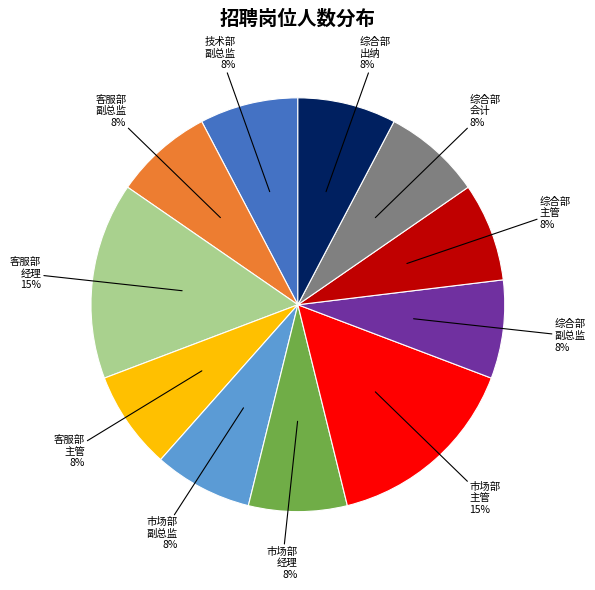

Between 综合部 副总监 and 市场部 主管, which is larger?

市场部 主管